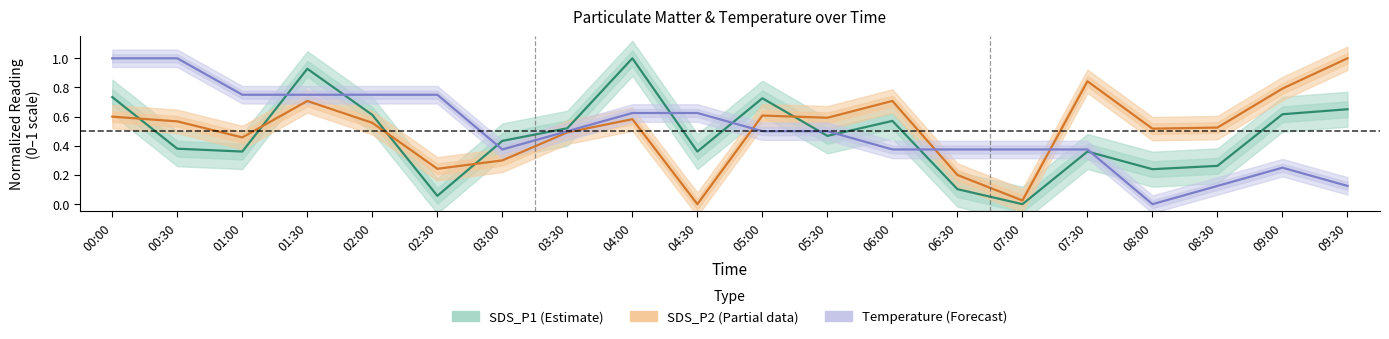

Which series ends up on top after the final intersection of Temperature (Forecast) and SDS_P2 (Partial)?

SDS_P2 (Partial)